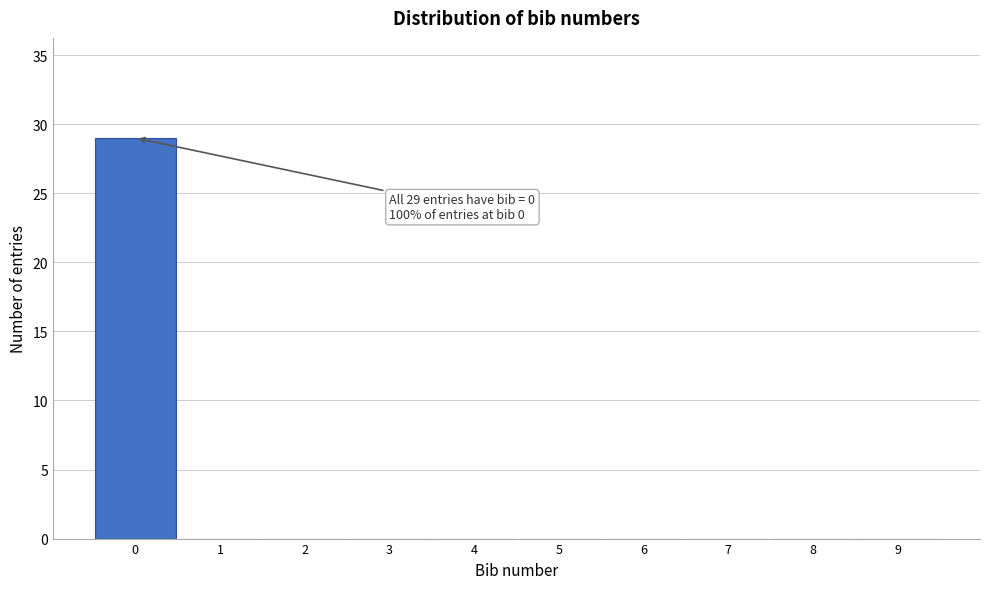

Over which range of the x-axis is the bar tallest?

-0.5 to 0.5